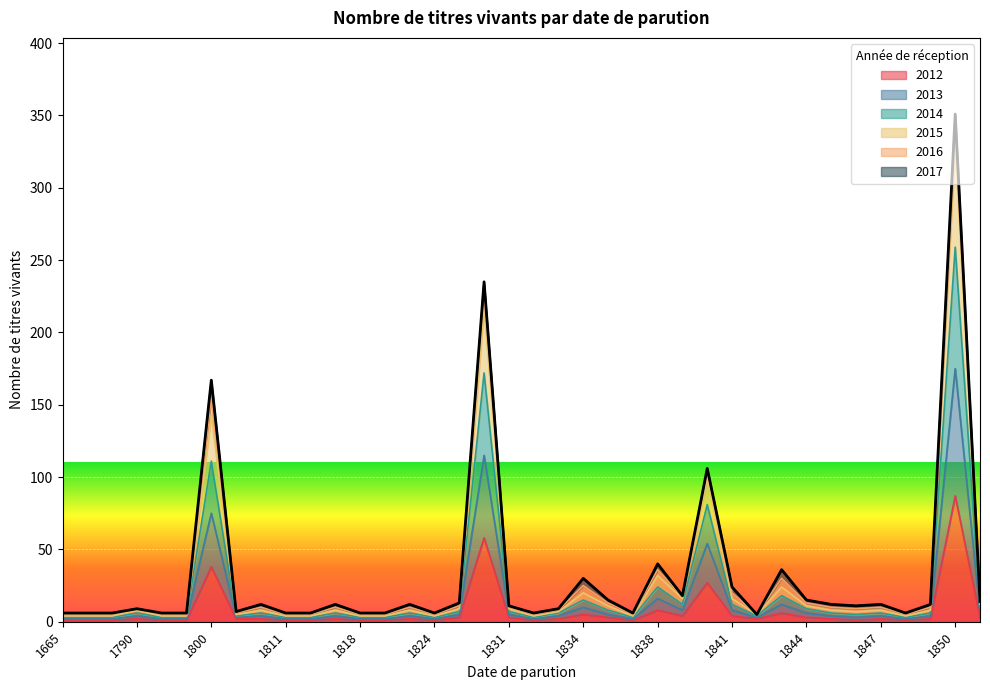

At which label does 2013 first exceed 4?

1800